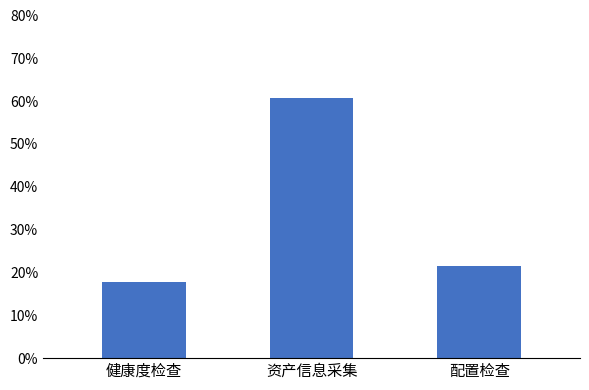

Does the chart contain any negative values?

No